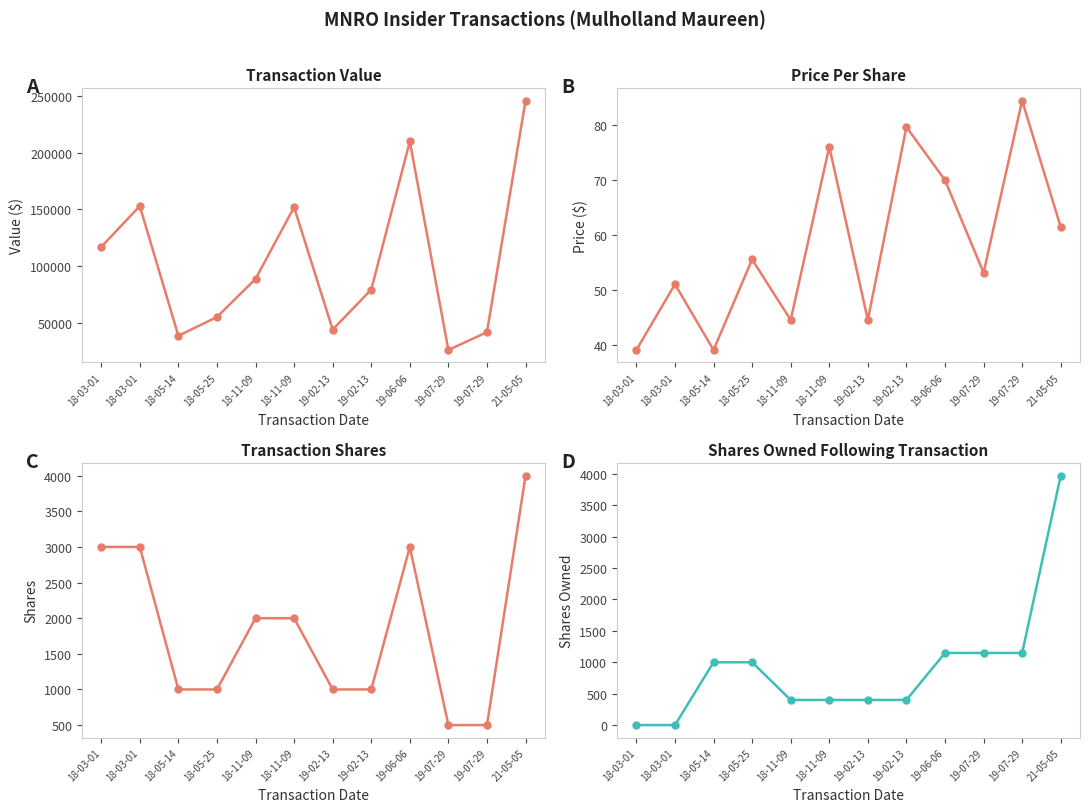

What is the label of the 10th point from the left?

19-07-29